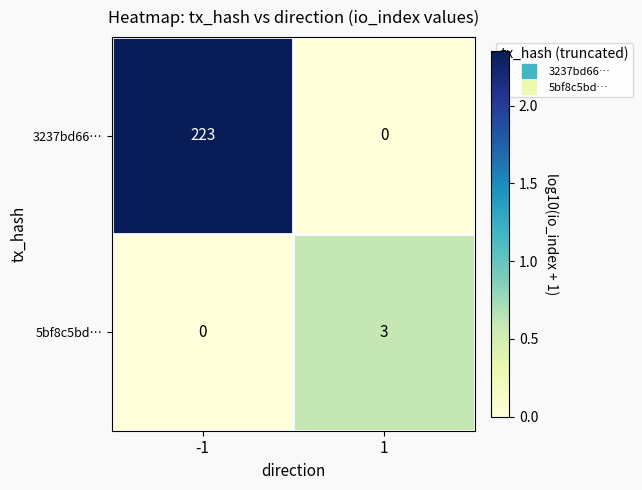

Rank the series by their average value, from lowest to highest.

5bf8c5bd…, 3237bd66…